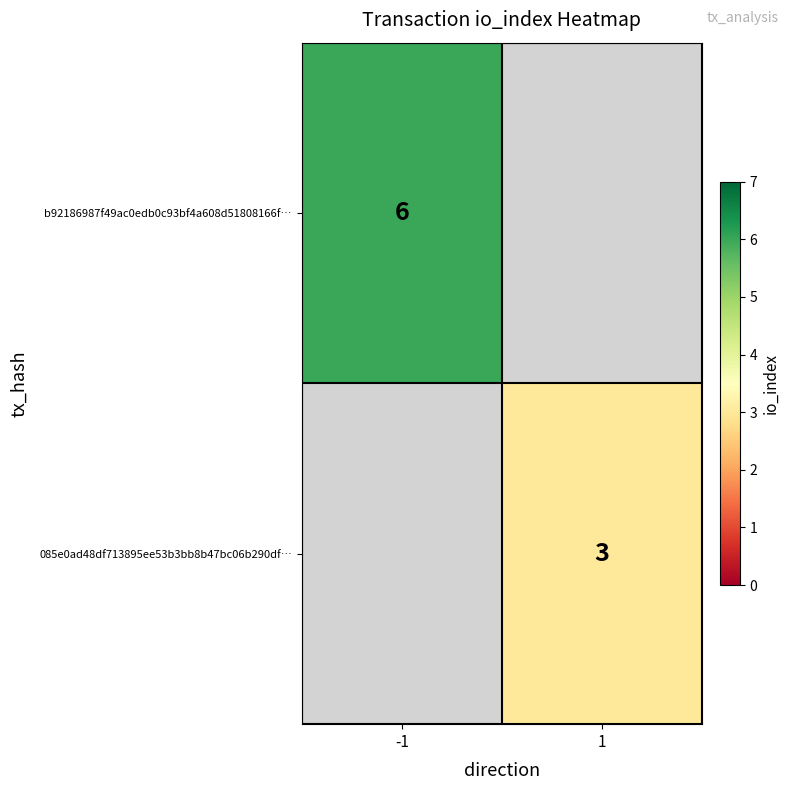

How many categories are shown in the chart?

2